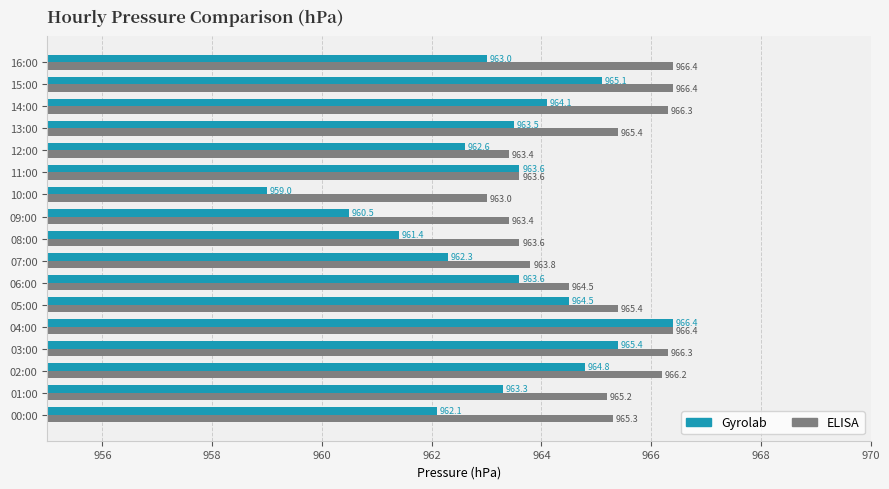

What is the difference between the highest and lowest values at 06:00?

0.9